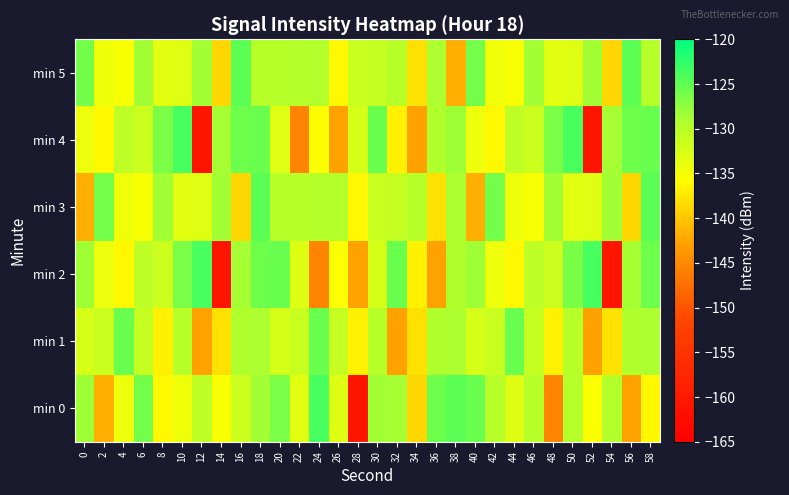

At which category does the chart reach its peak across all series?

24